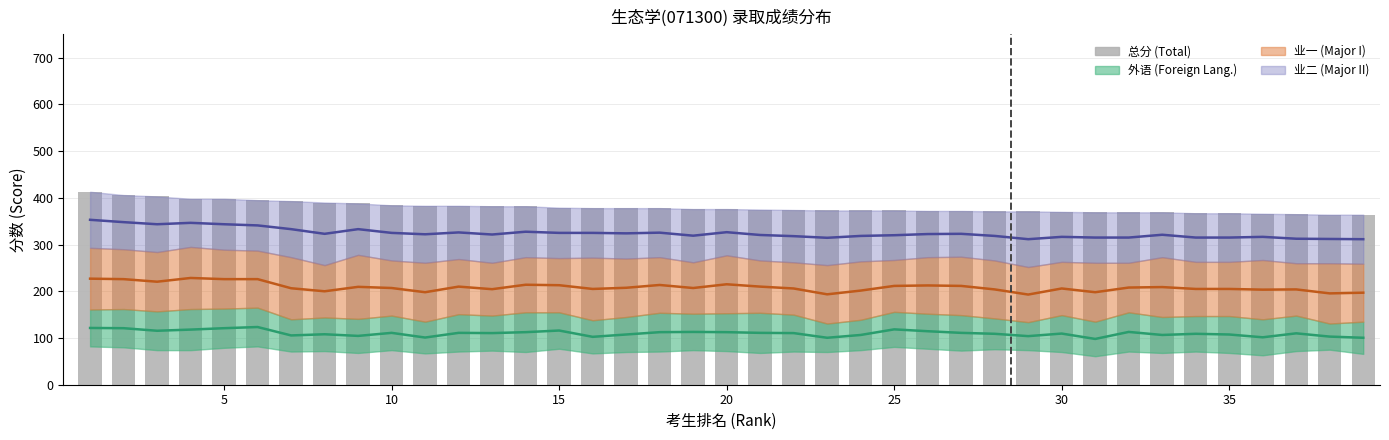

True or false: the data shows 164 at 10.

False